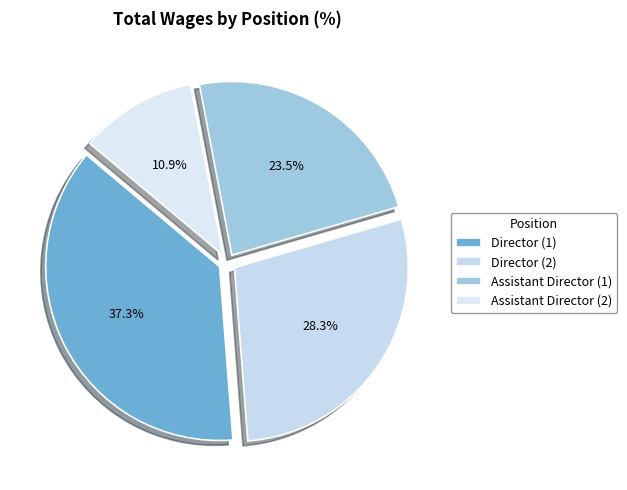

Which slice is the smallest?

Assistant Director (2)